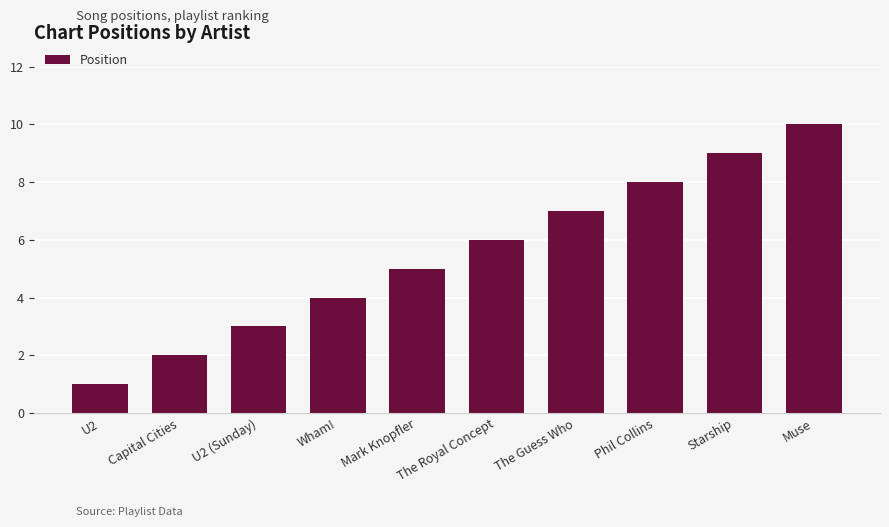

What is the change in value from Capital Cities to The Guess Who?

+5